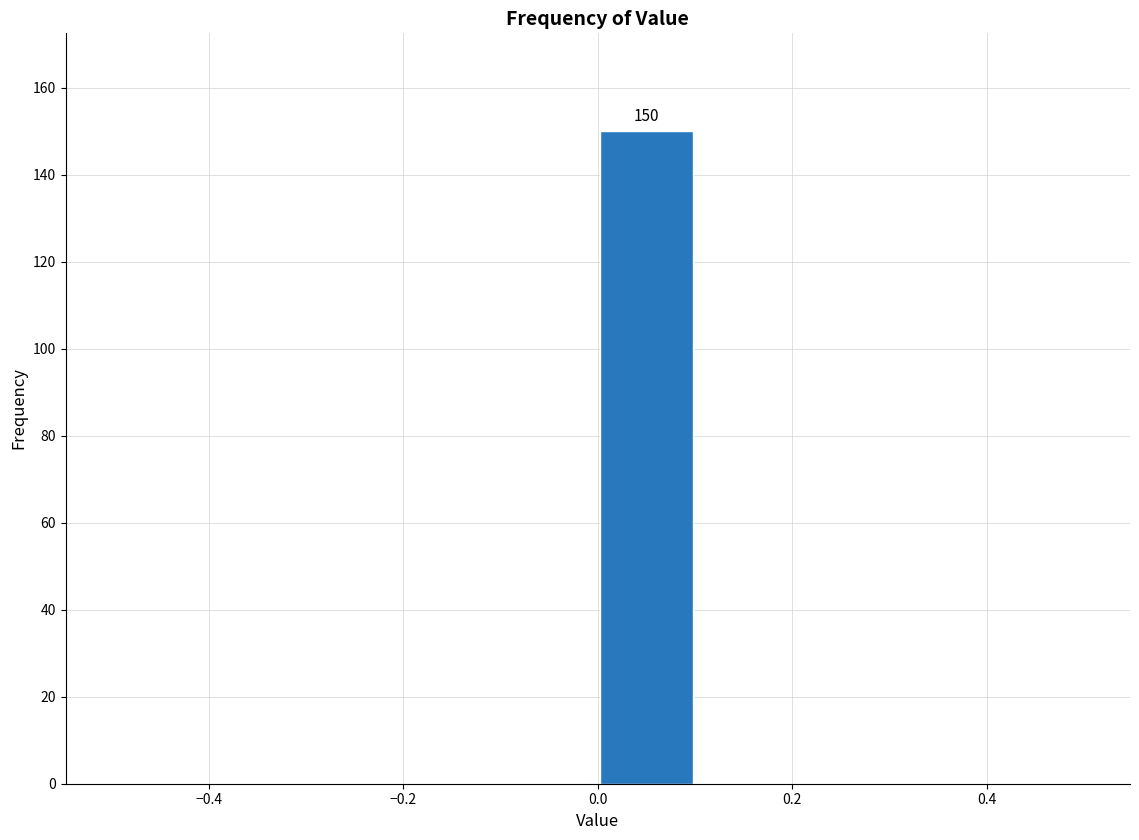

Which range on the x-axis has the tallest bar?

0.0 to 0.1